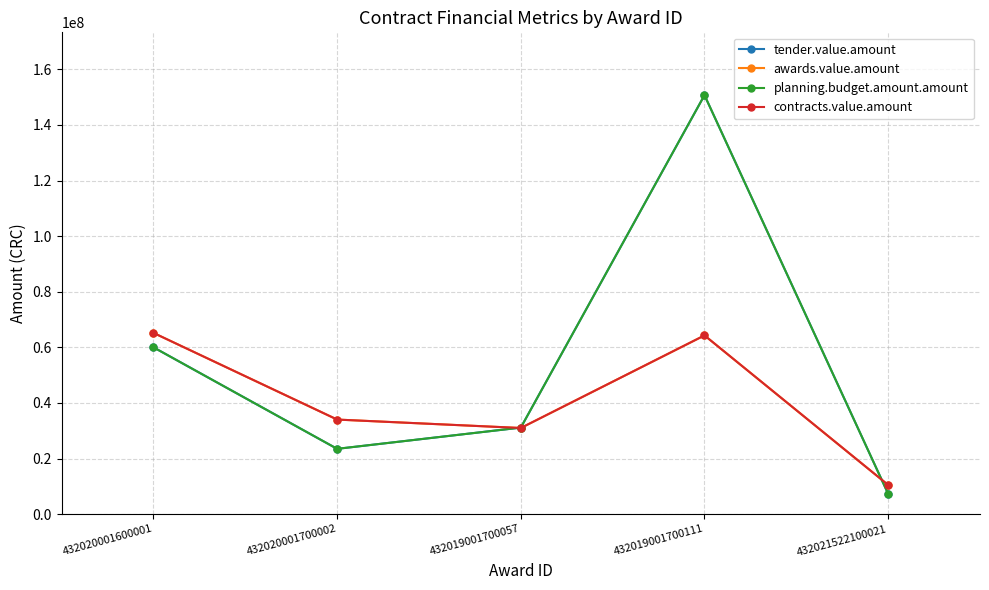

What is the maximum value shown in the chart?

150725736